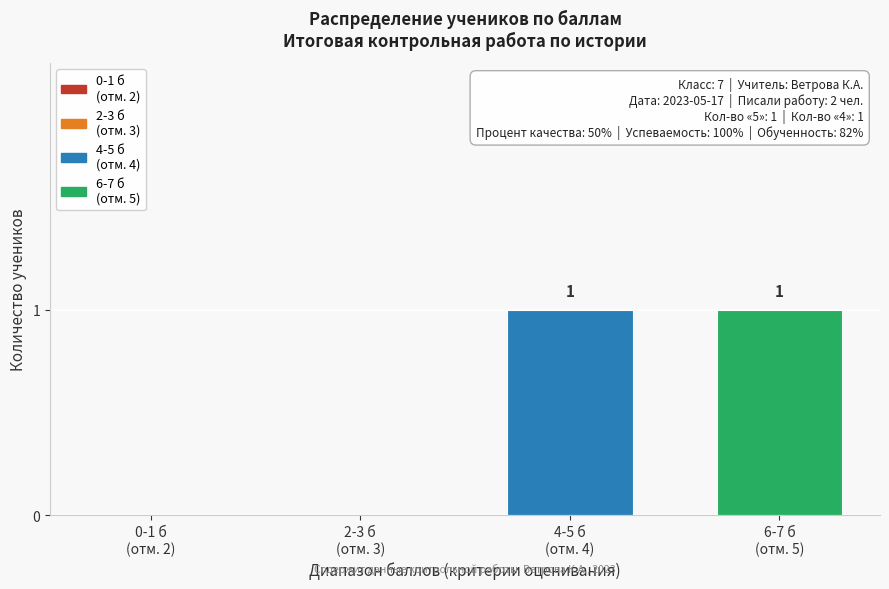

How many values are between 0 and 1?

4